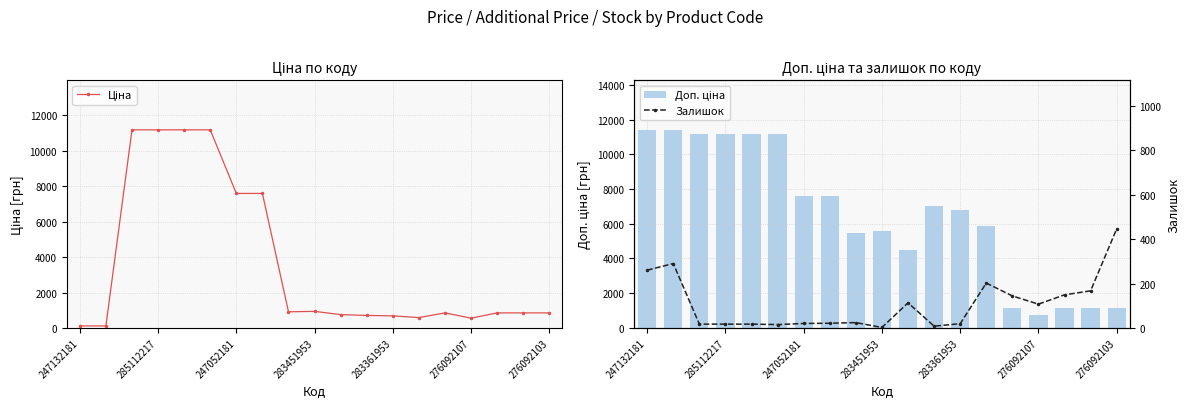

What is the average value of the Доп. ціна series?

6494.7